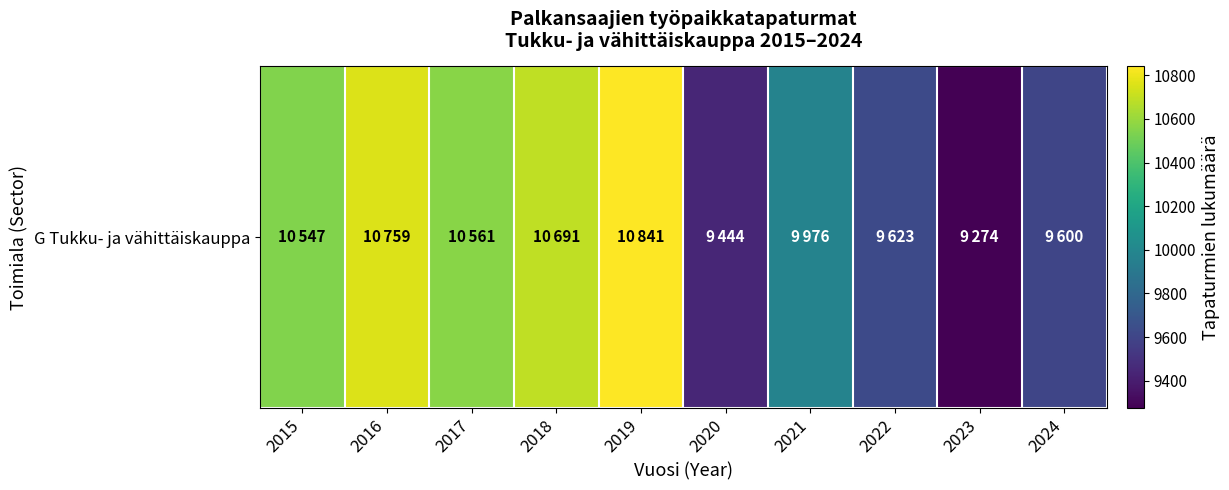

Reading left to right, transcribe all the data shown in this chart.

2015=10547	2016=10759	2017=10561	2018=10691	2019=10841	2020=9444	2021=9976	2022=9623	2023=9274	2024=9600